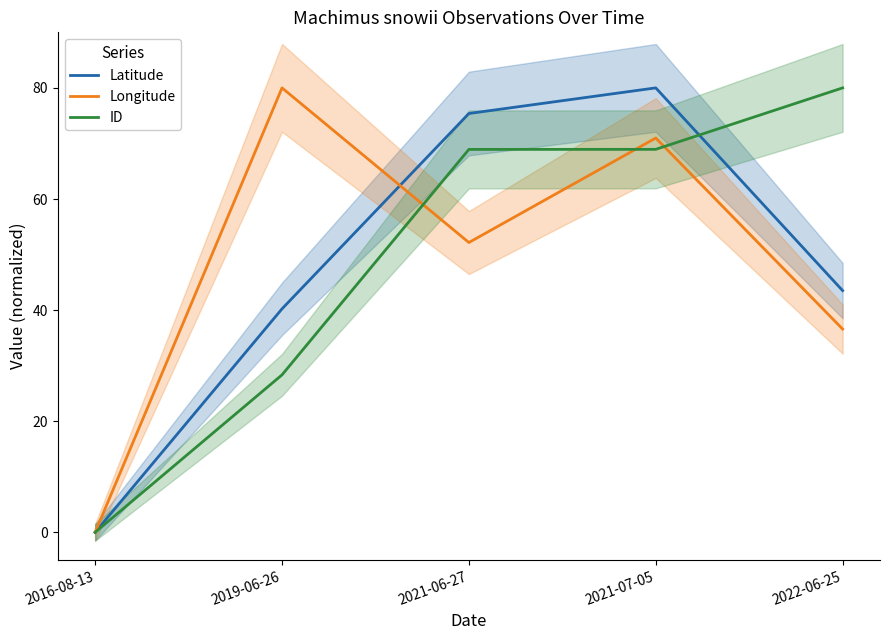

Which series has the widest spread of values?

Latitude